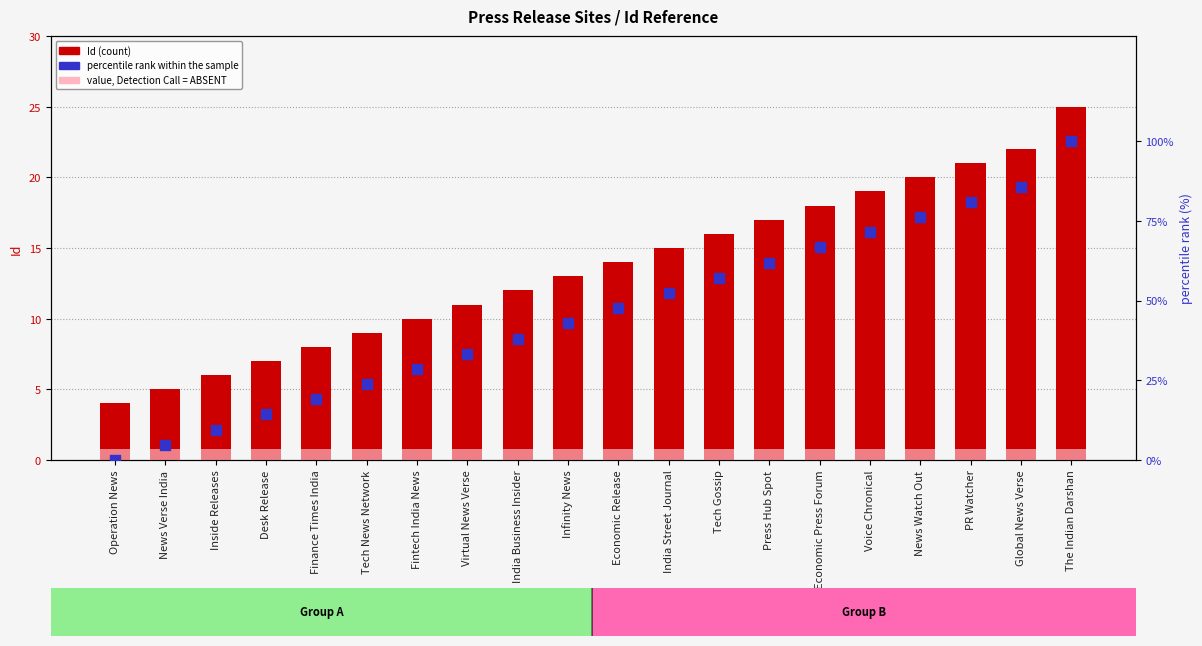

Which series has the widest spread of Y values?

percentile rank within the sample